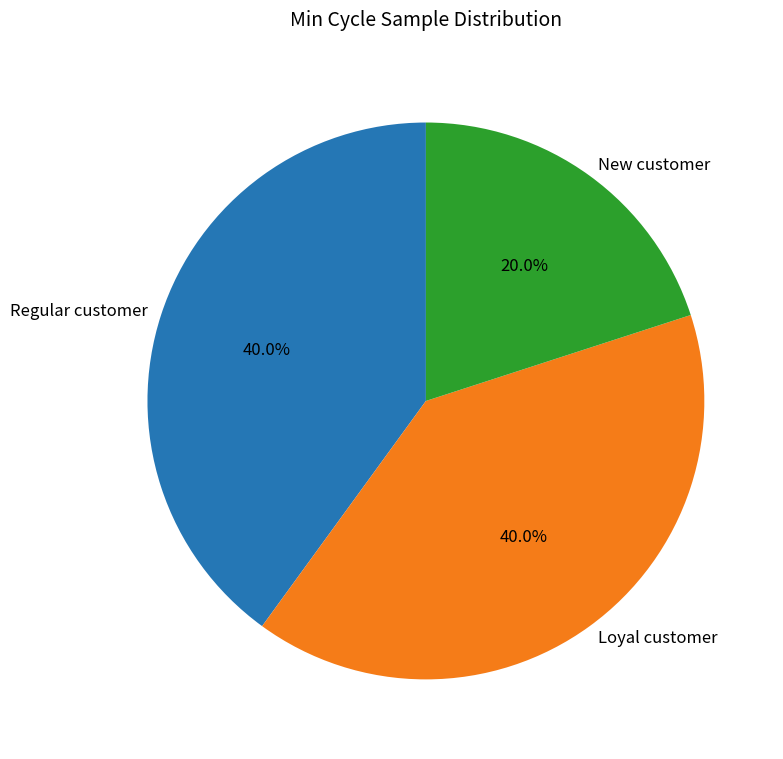

What is the ratio of the value at Loyal customer to the value at New customer?

2.0